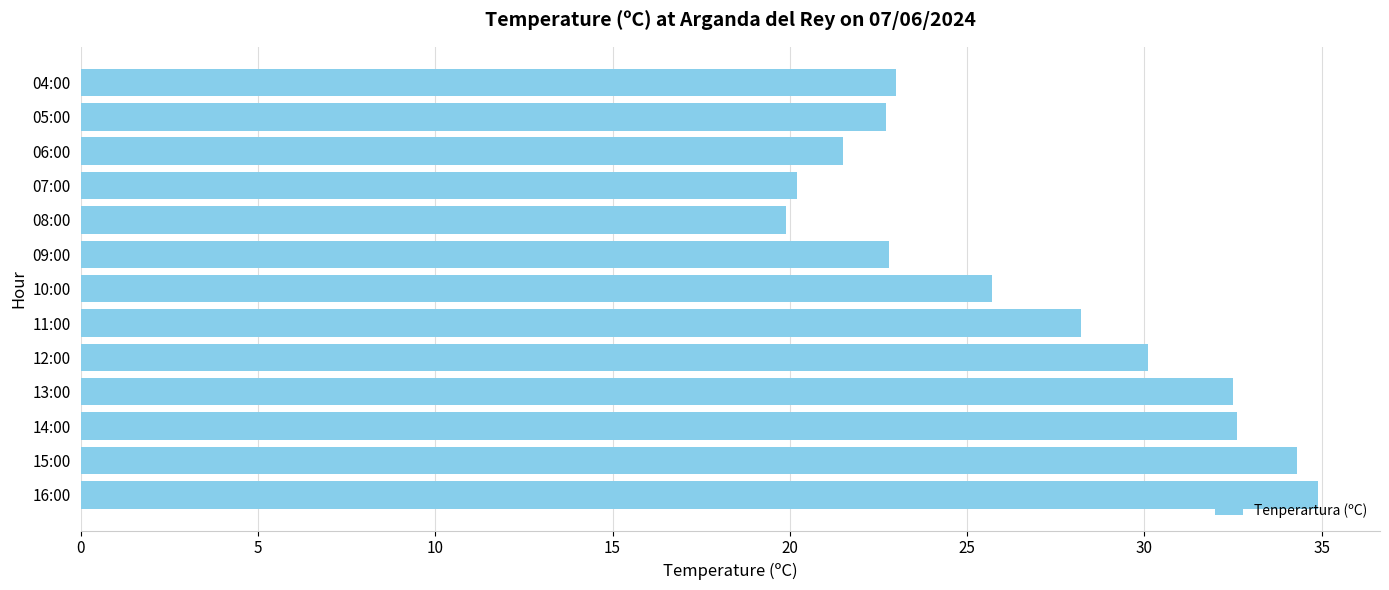

True or false: the data shows 31.1 at 08:00.

False